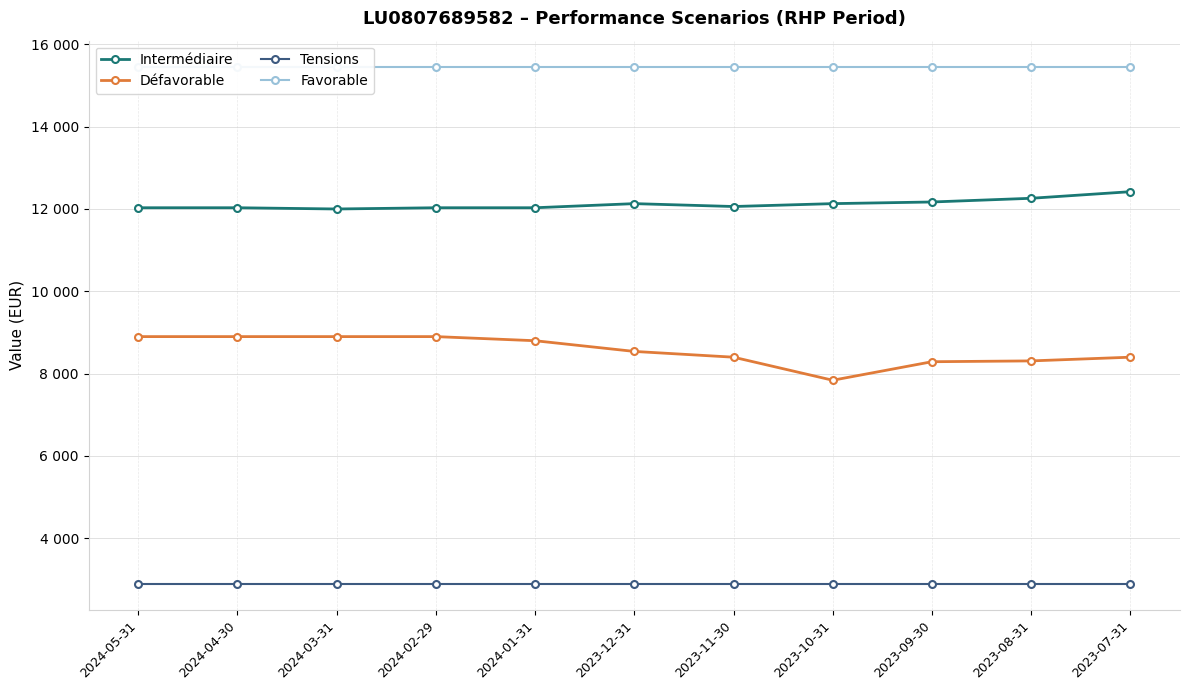

True or false: Favorable and Intermédiaire cross at least once.

False